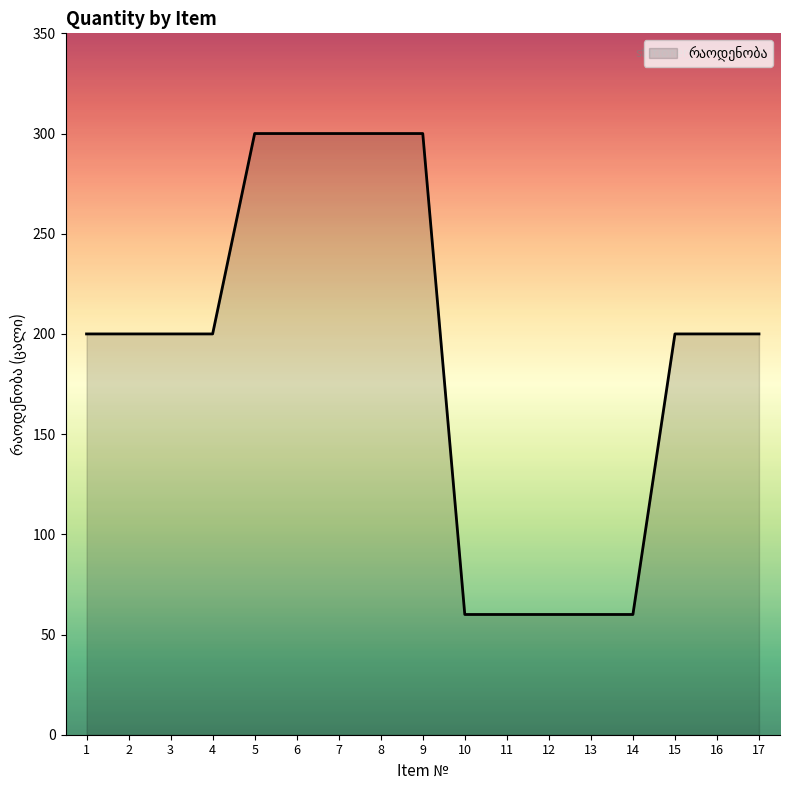

Approximately how many times larger is the value at 15 compared to 12?

3.3